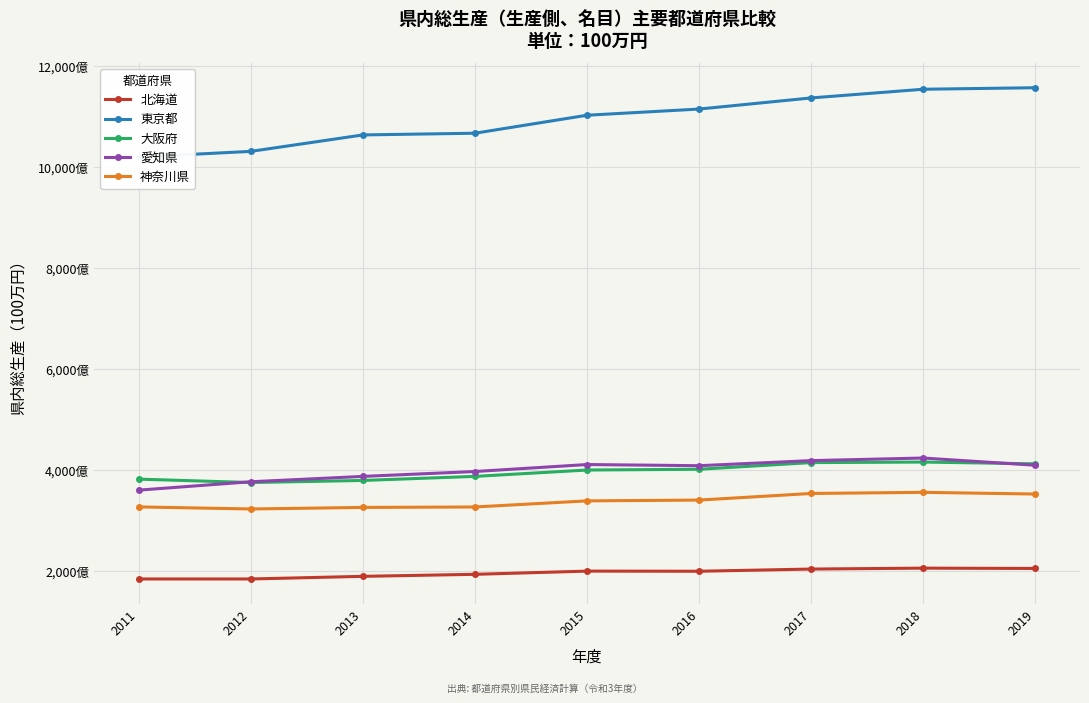

How many data points in 東京都 are less than 110233949?

4